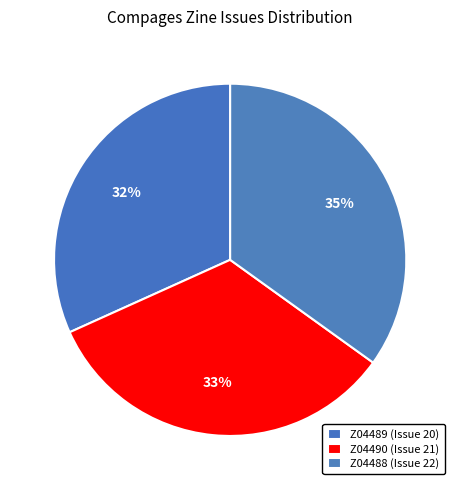

What is the largest slice in the pie chart?

Z04488 (Issue 22)